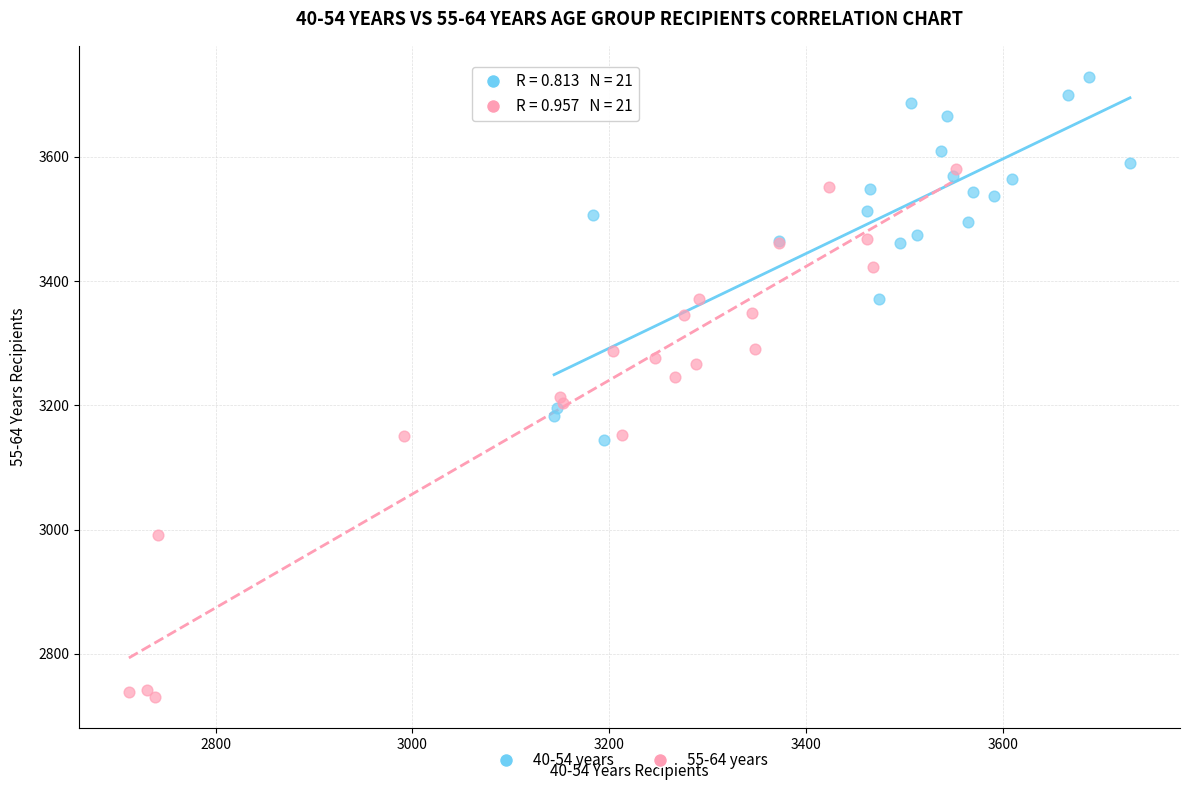

What are all the series names shown in the legend?

40-54 years, 55-64 years